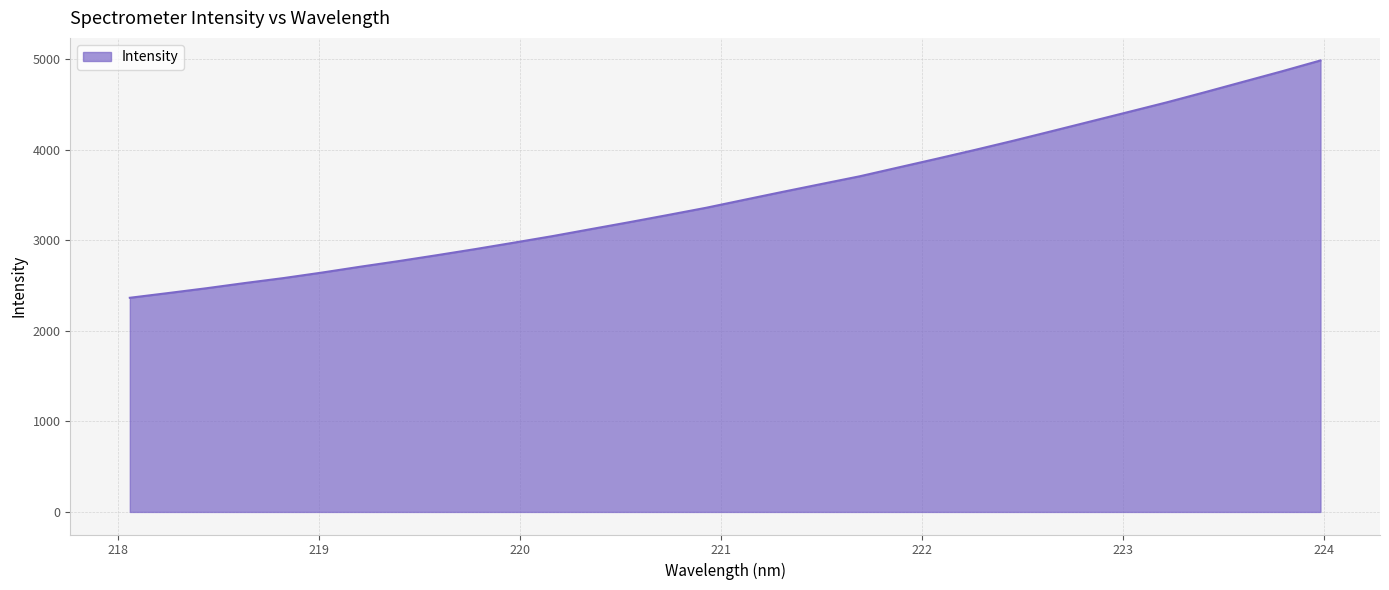

How many values are below 3450?

16